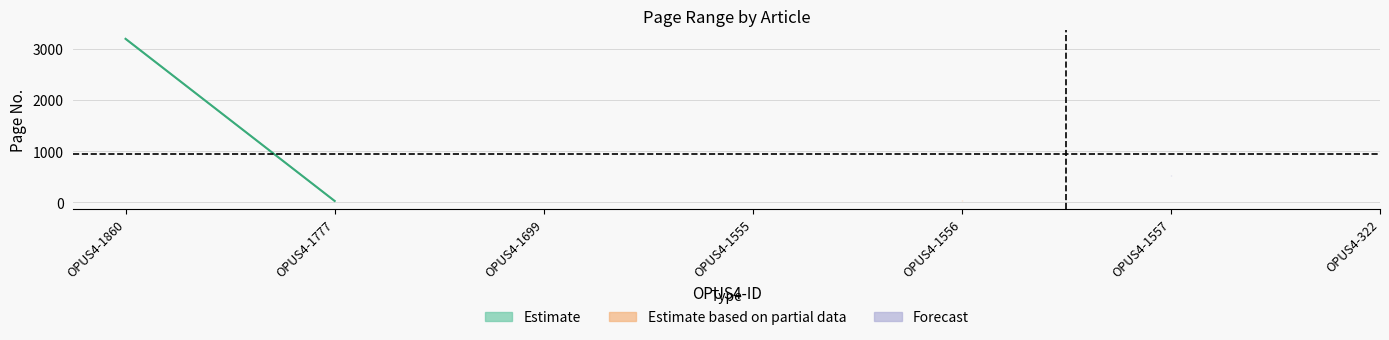

How many distinct data groups are displayed?

2